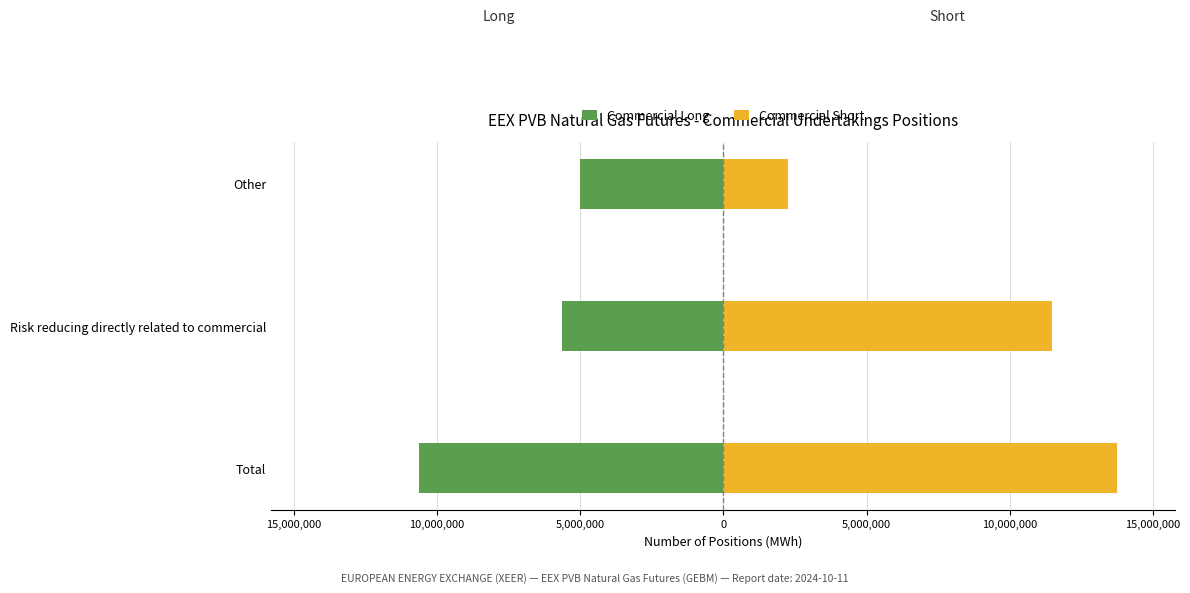

Rank the series by their maximum value, from lowest to highest.

Commercial Long, Commercial Short